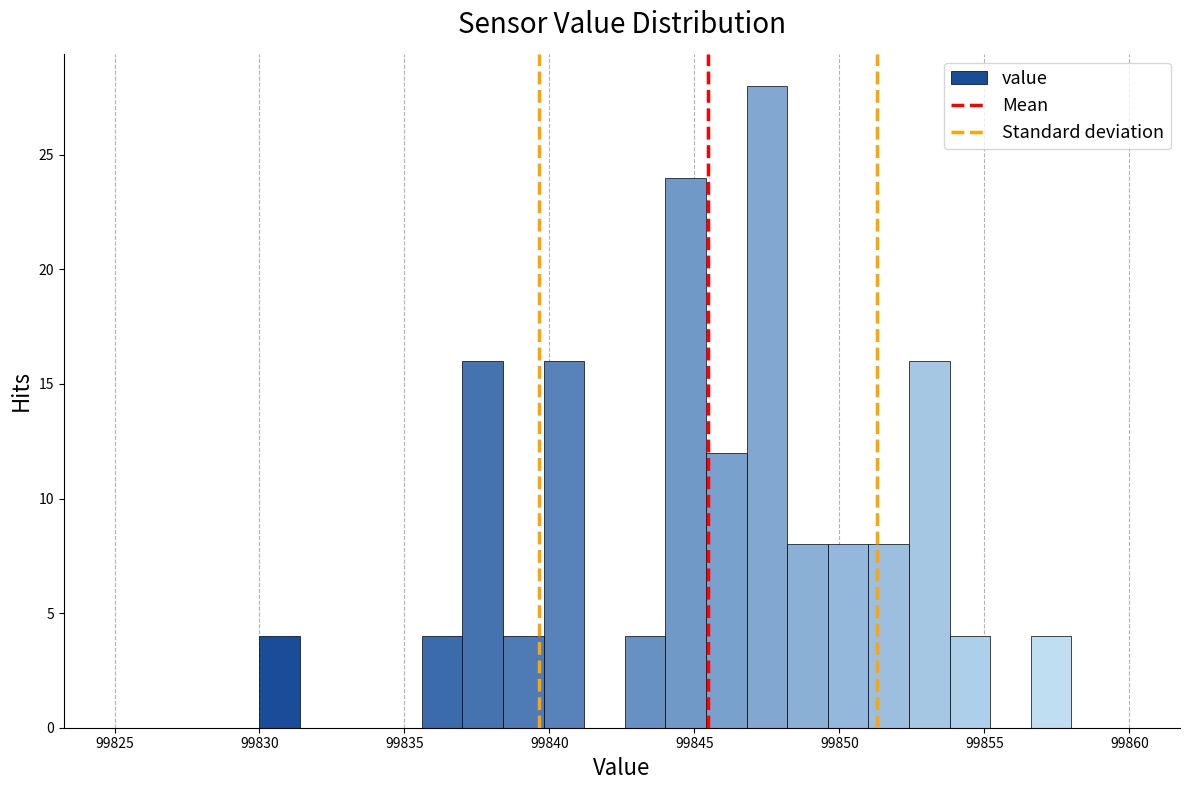

Around what value on the x-axis is the tallest bar? Give the approximate position of its centre, as read against the axis.

99847.5